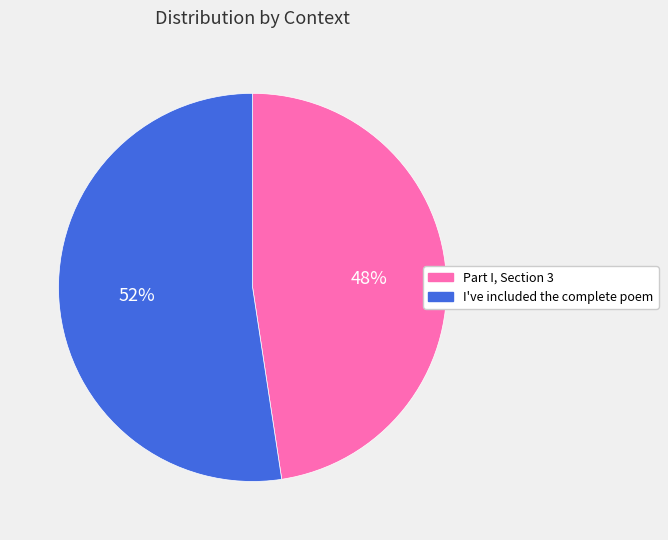

Which has a higher value, I've included the complete poem or Part I, Section 3?

I've included the complete poem